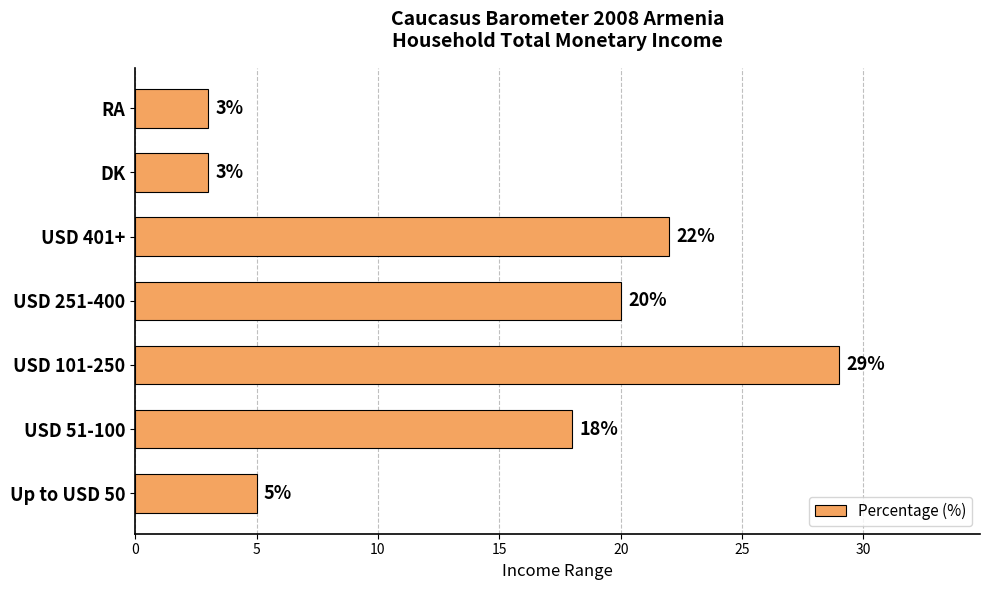

Where is the data nearest to the value 16?

USD 51-100